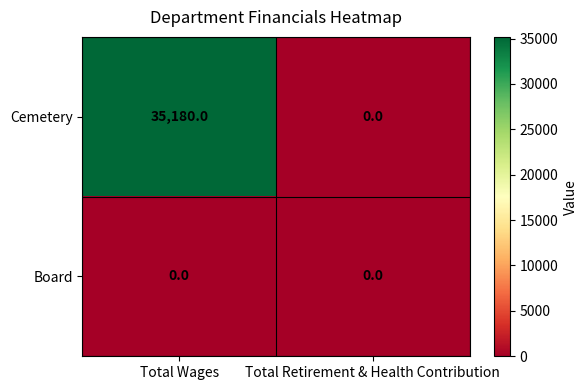

What is the total value across all series at Total Wages?

35180